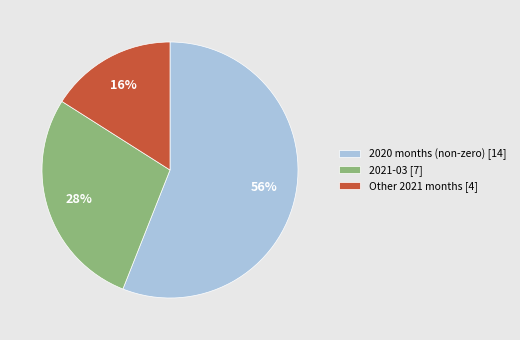

What percentage is the 2021-03 [7] slice, to the nearest percent?

28%